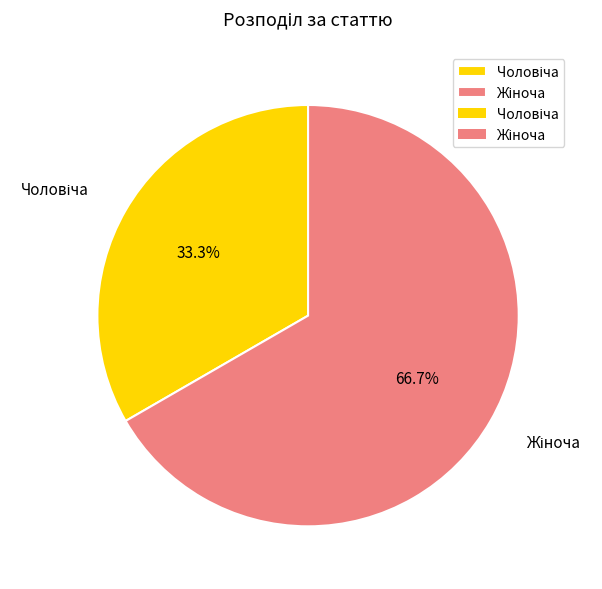

Is there a majority slice in this chart?

Yes